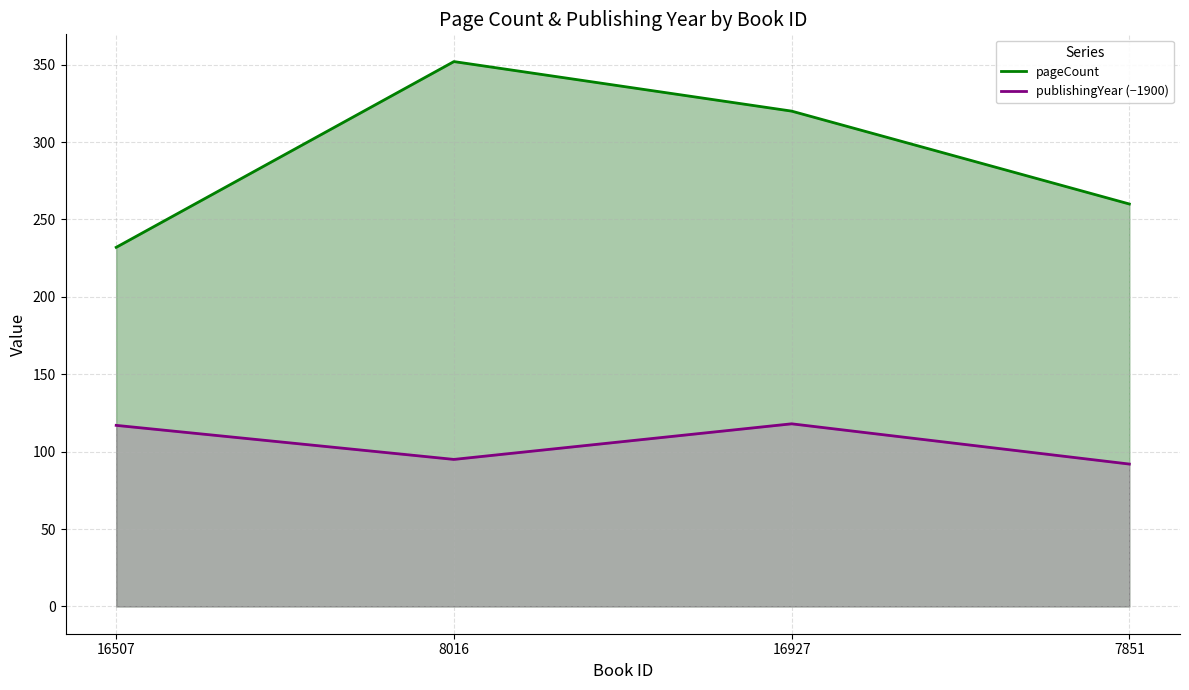

How many data points in publishingYear (−1900) are less than 117?

2